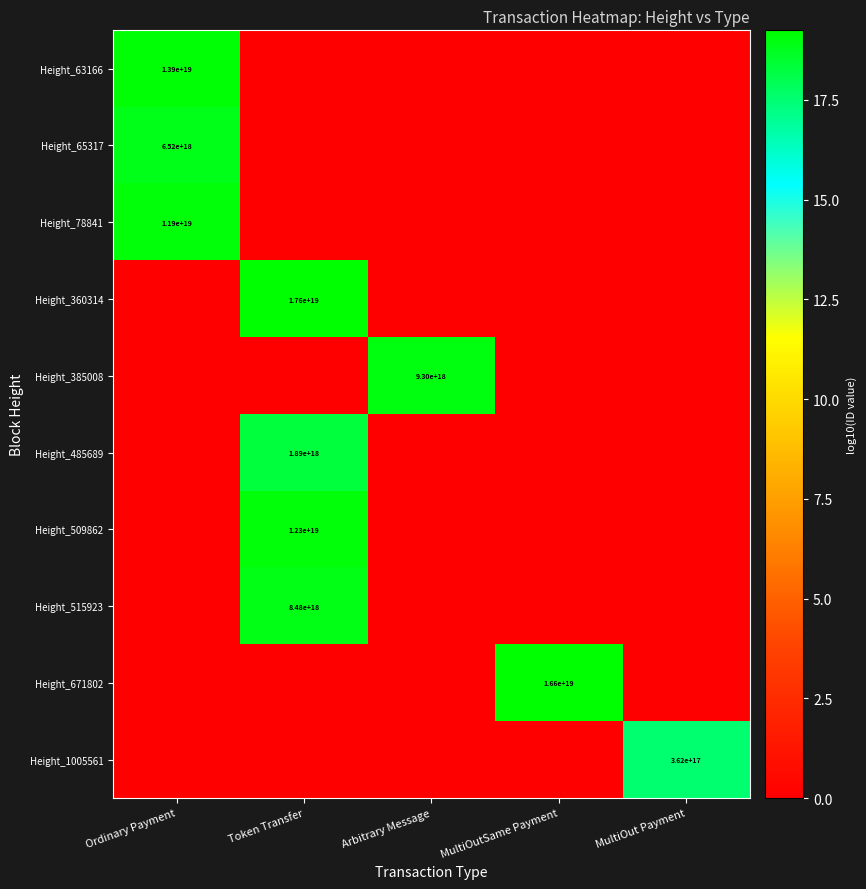

What is the spread (max minus min) of values at MultiOut Payment?

17.6